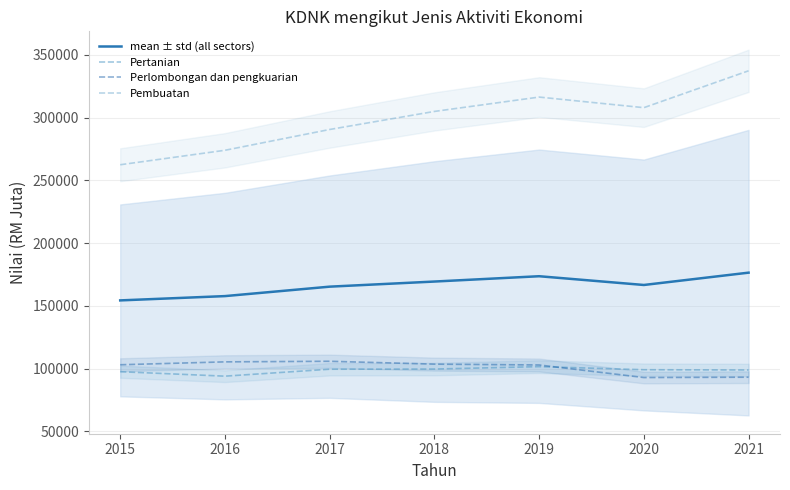

Read the Pembuatan value at 2015.

262379.0